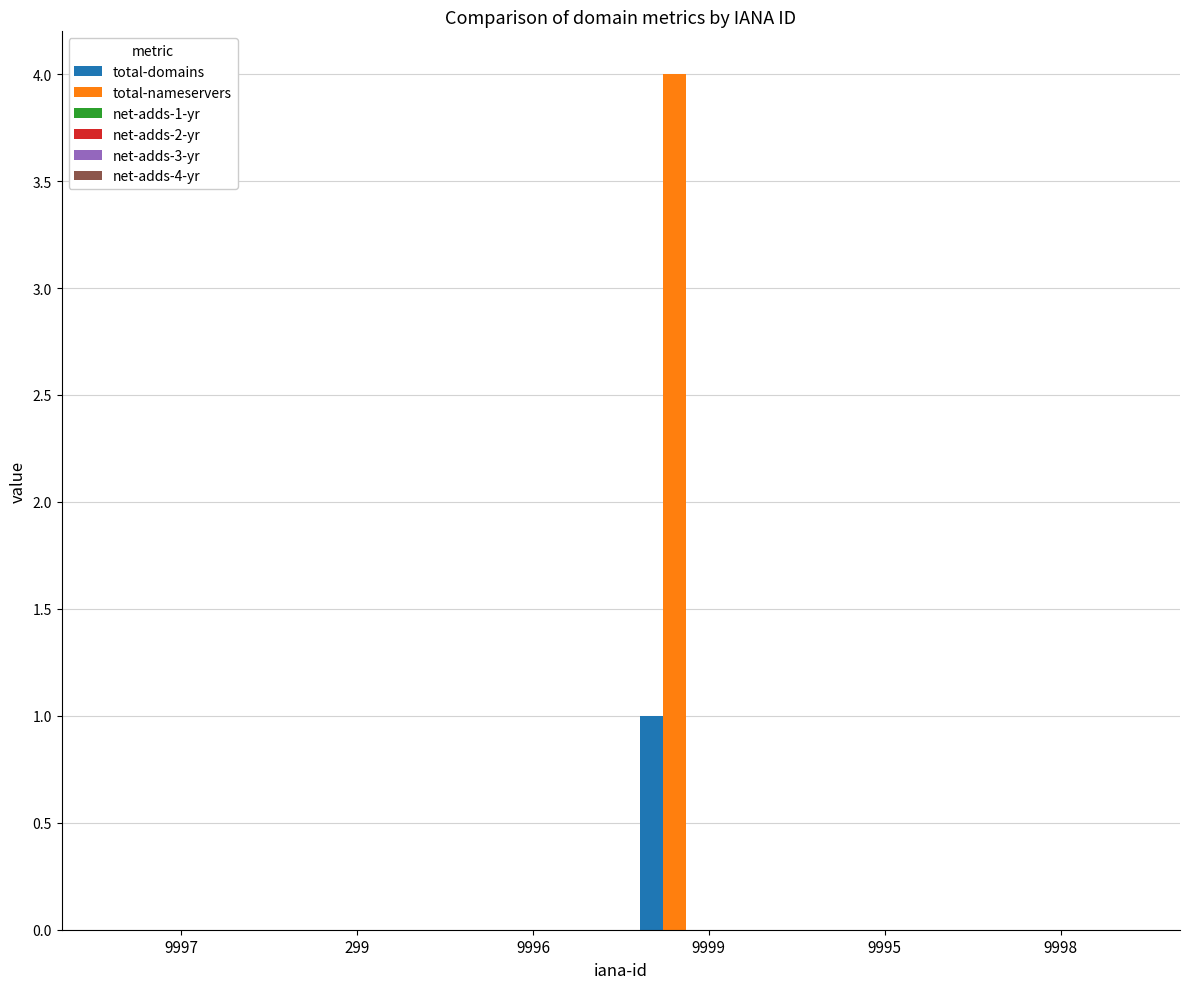

What is the greatest value displayed?

4